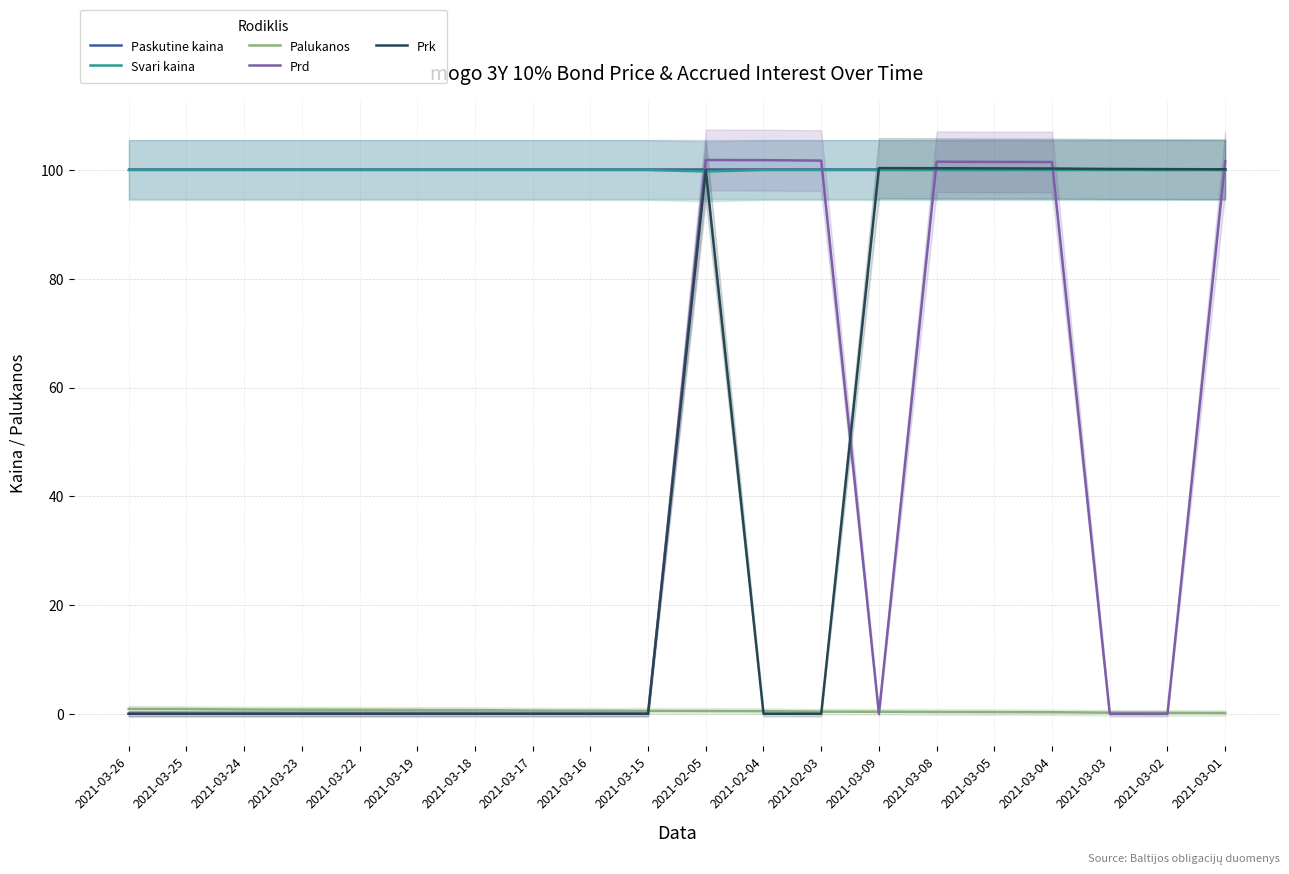

How many data points in Svari kaina are less than 100?

1